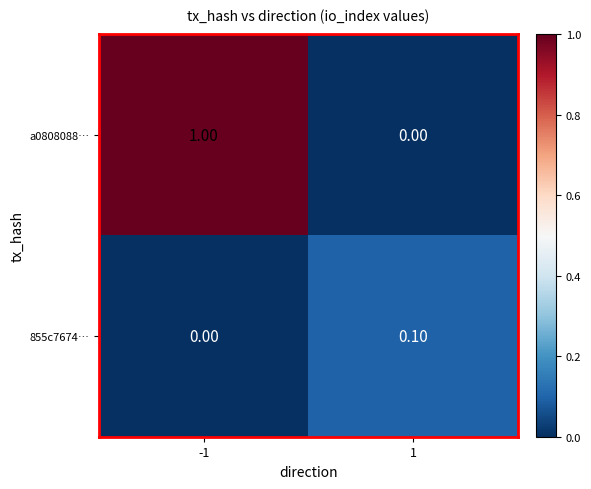

Between -1 and 1, which series saw the biggest shift?

a0808088…